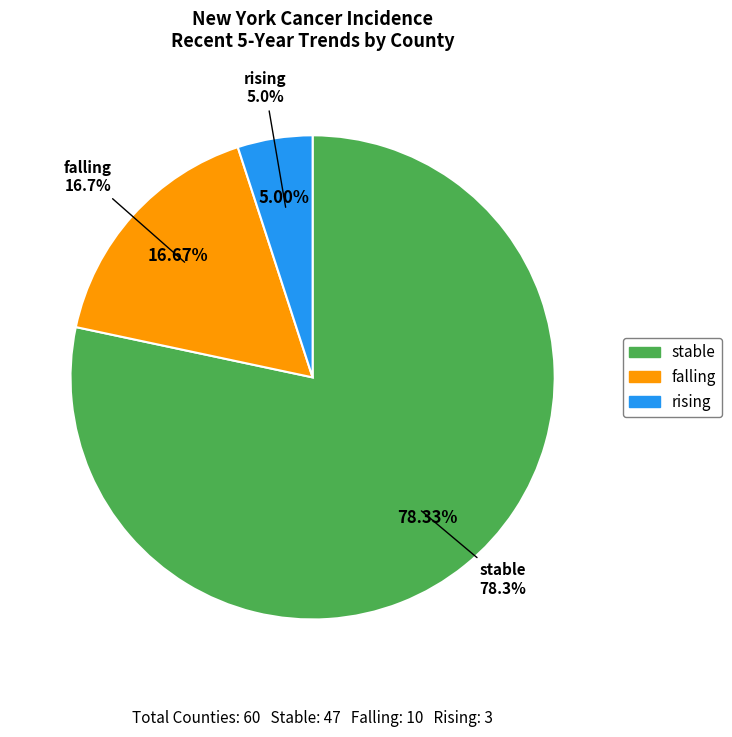

What portion of the pie excludes stable?

21.7%